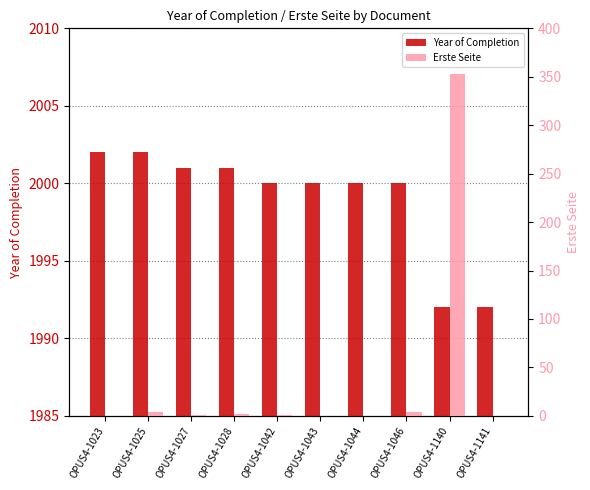

What is the total value across all series at OPUS4-1046?

2004